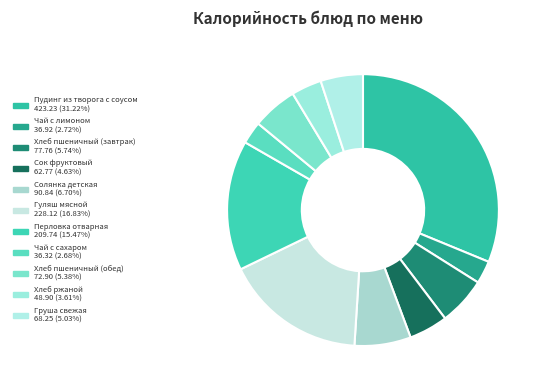

Which category has the smallest portion of the pie?

Чай с сахаром